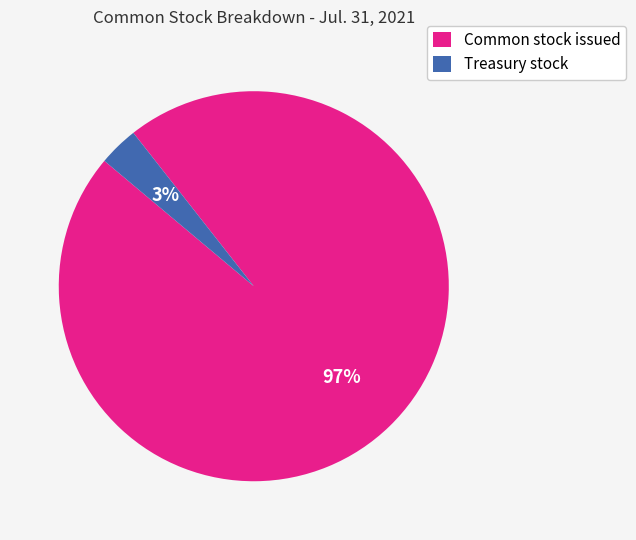

To the nearest percent, what portion does Treasury stock represent?

3%